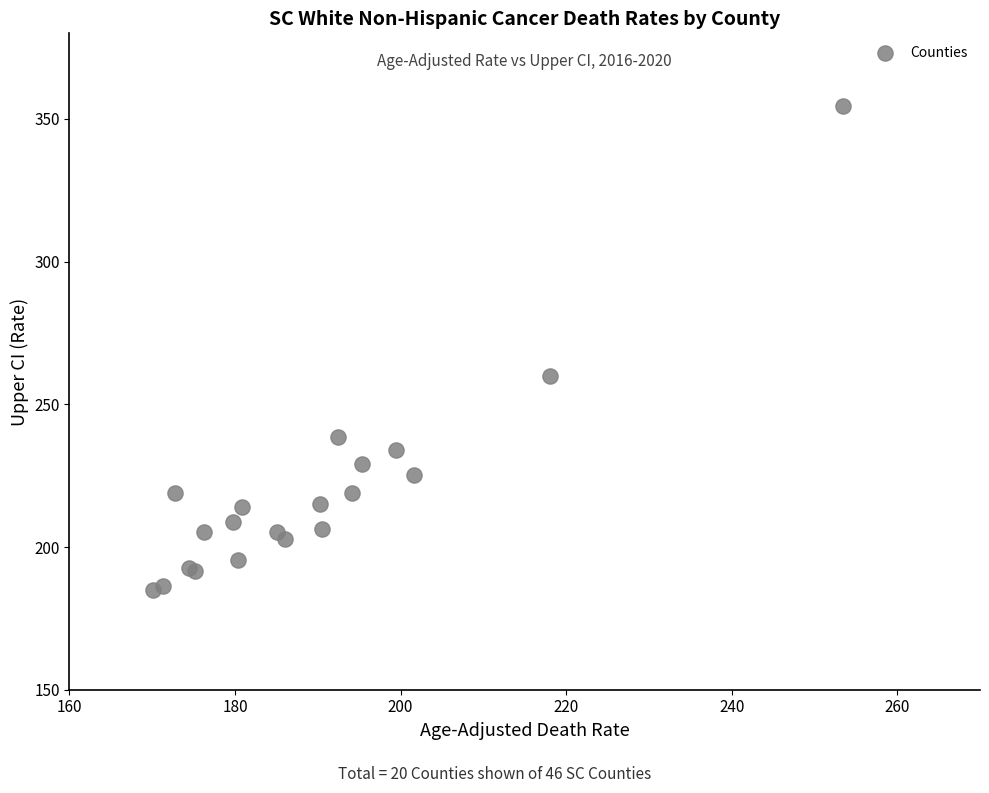

What Y value in the scatter plot is closest to 269?

259.8